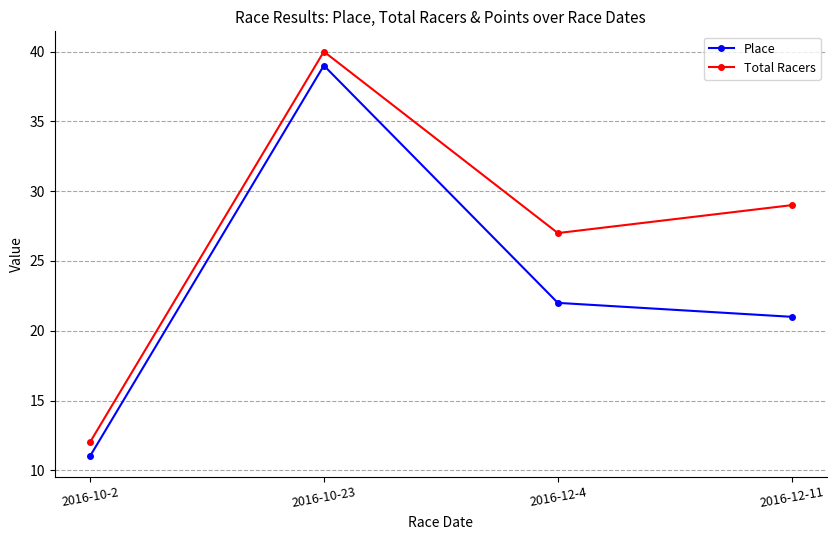

At which category is the sum across all series the highest?

2016-10-23